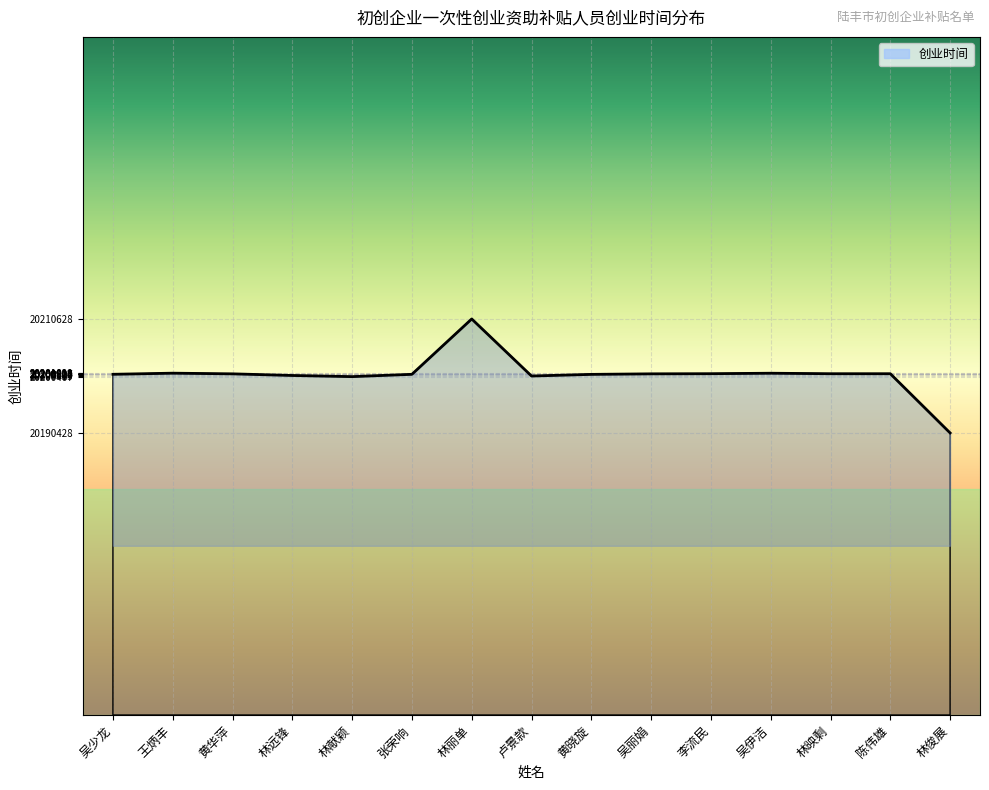

What is the difference between the maximum and minimum values?

20200